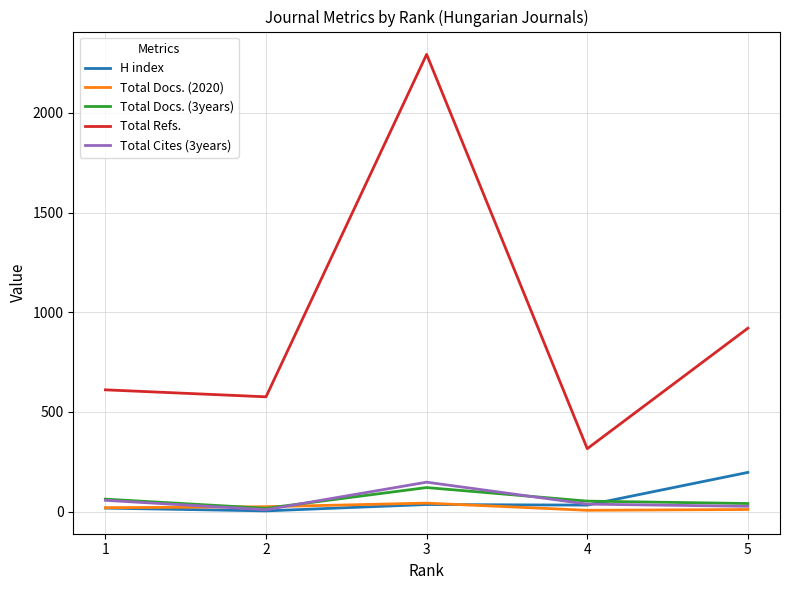

What are all the series names shown in the legend?

H index, Total Docs. (2020), Total Docs. (3years), Total Refs., Total Cites (3years)